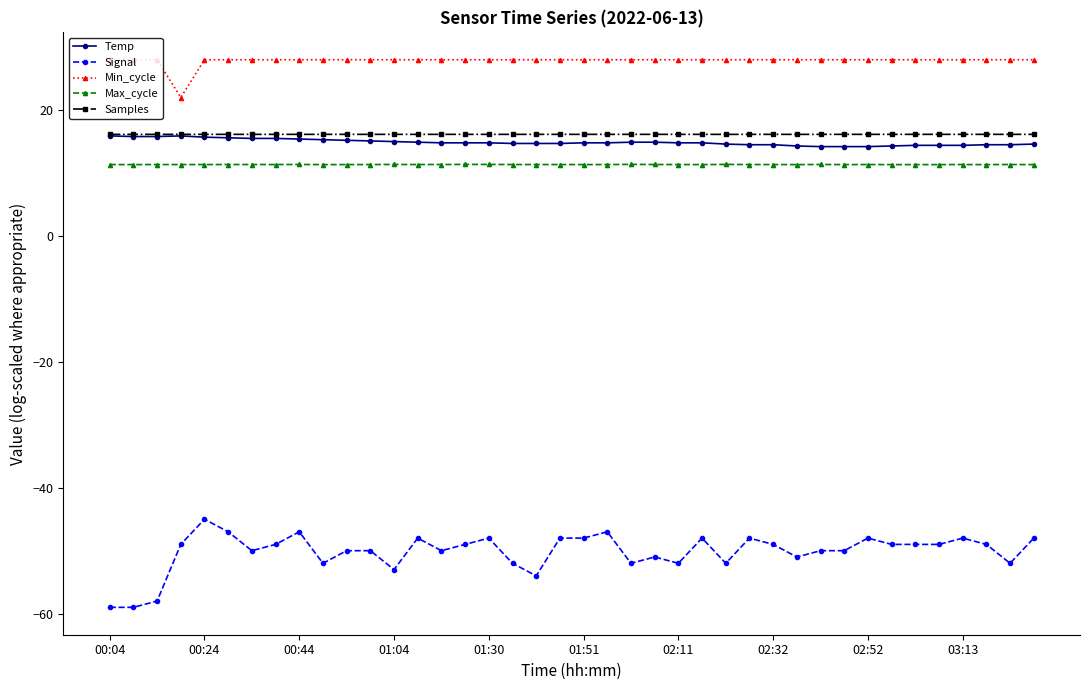

Which series has the largest range (max minus min)?

Signal